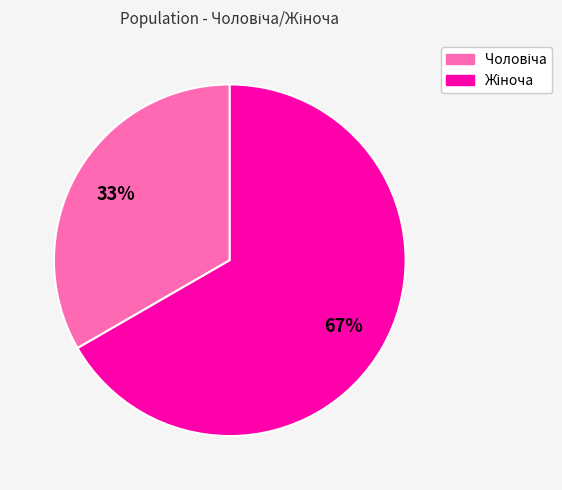

Is there a majority slice in this chart?

Yes